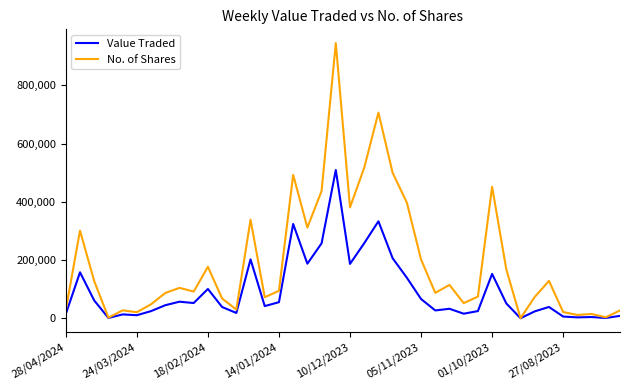

List the series in order of their peak value, highest first.

No. of Shares, Value Traded